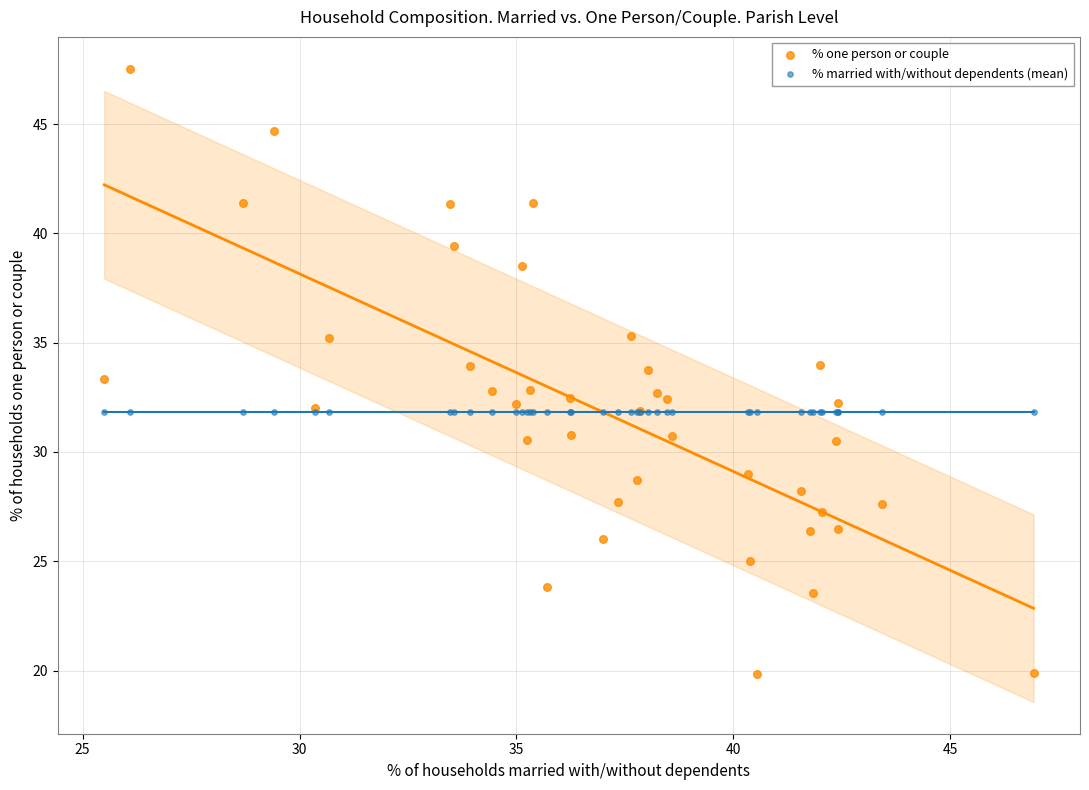

Which series contains the lowest Y value?

% one person or couple